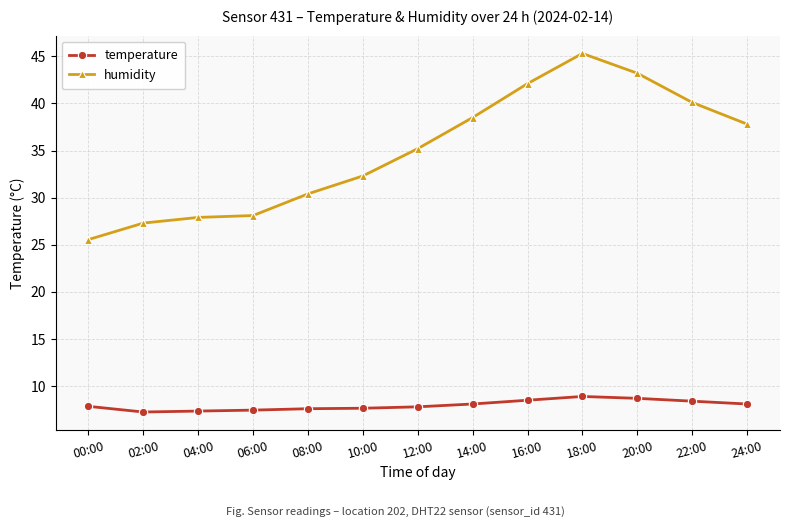

What is the difference between the humidity values at 10:00 and 04:00?

4.4